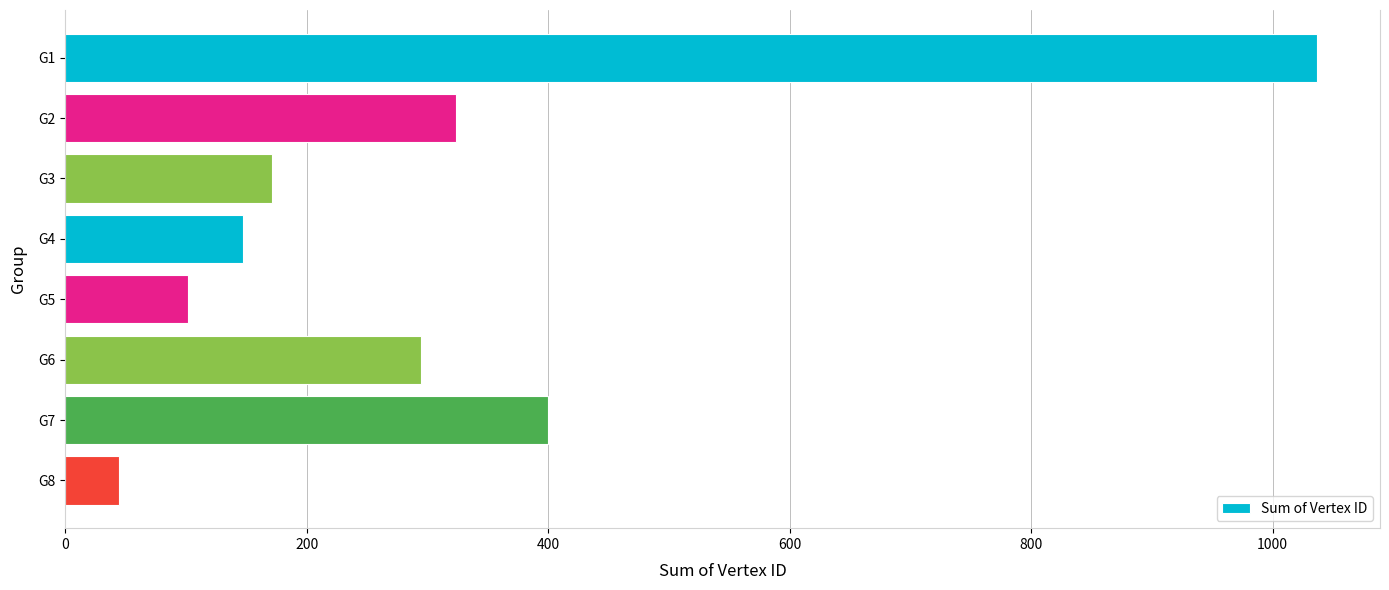

Where is the data nearest to the value 541?

G7